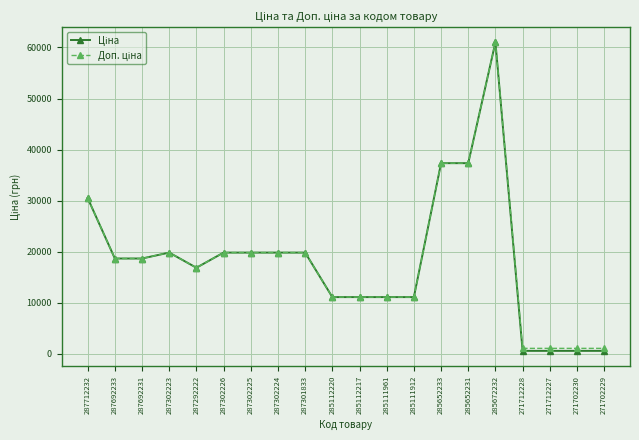

At how many categories does at least one series exceed 33407?

3